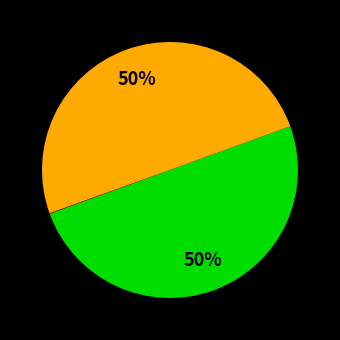

To the nearest percent, what is the difference between the largest and smallest slice percentages?

50%